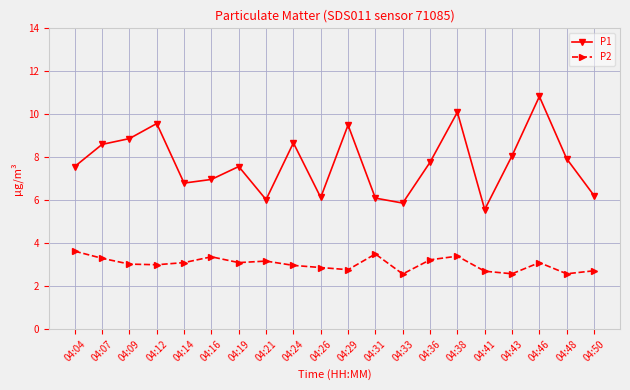

True or false: P1 has a value of 9.9 at 04:41.

False